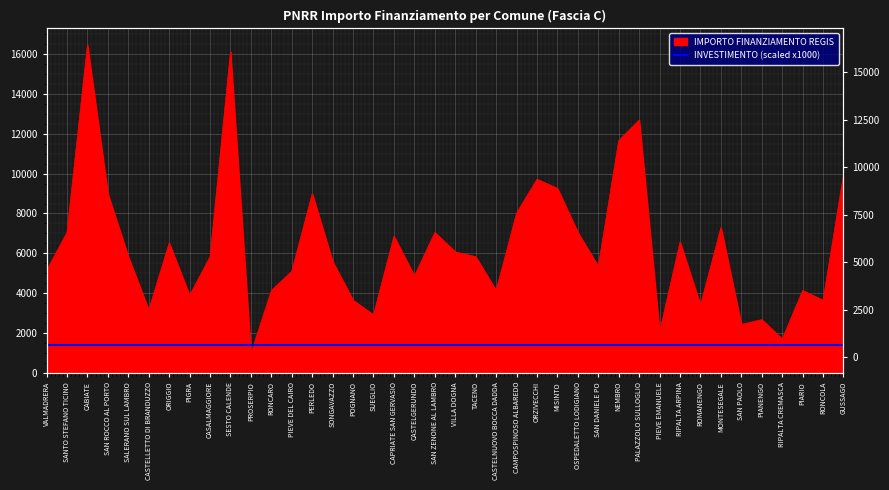

What is the sum of all values?

252731